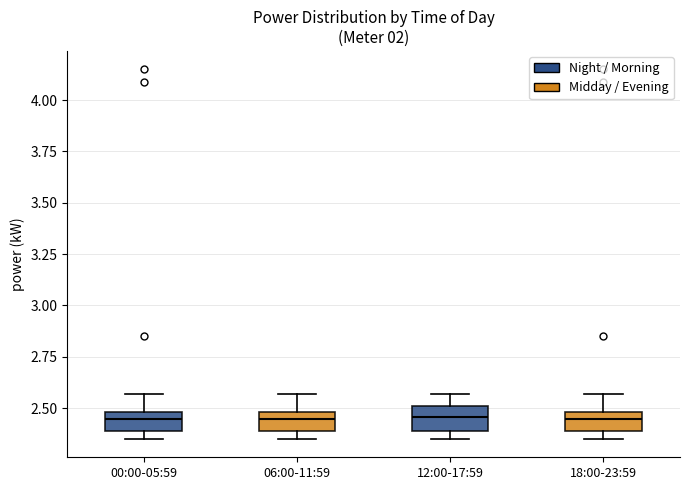

Where does the median line of the box for 12:00-17:59 sit on the y-axis? The values are not printed on the chart, so give them approximately, as read against the axis.

2.45